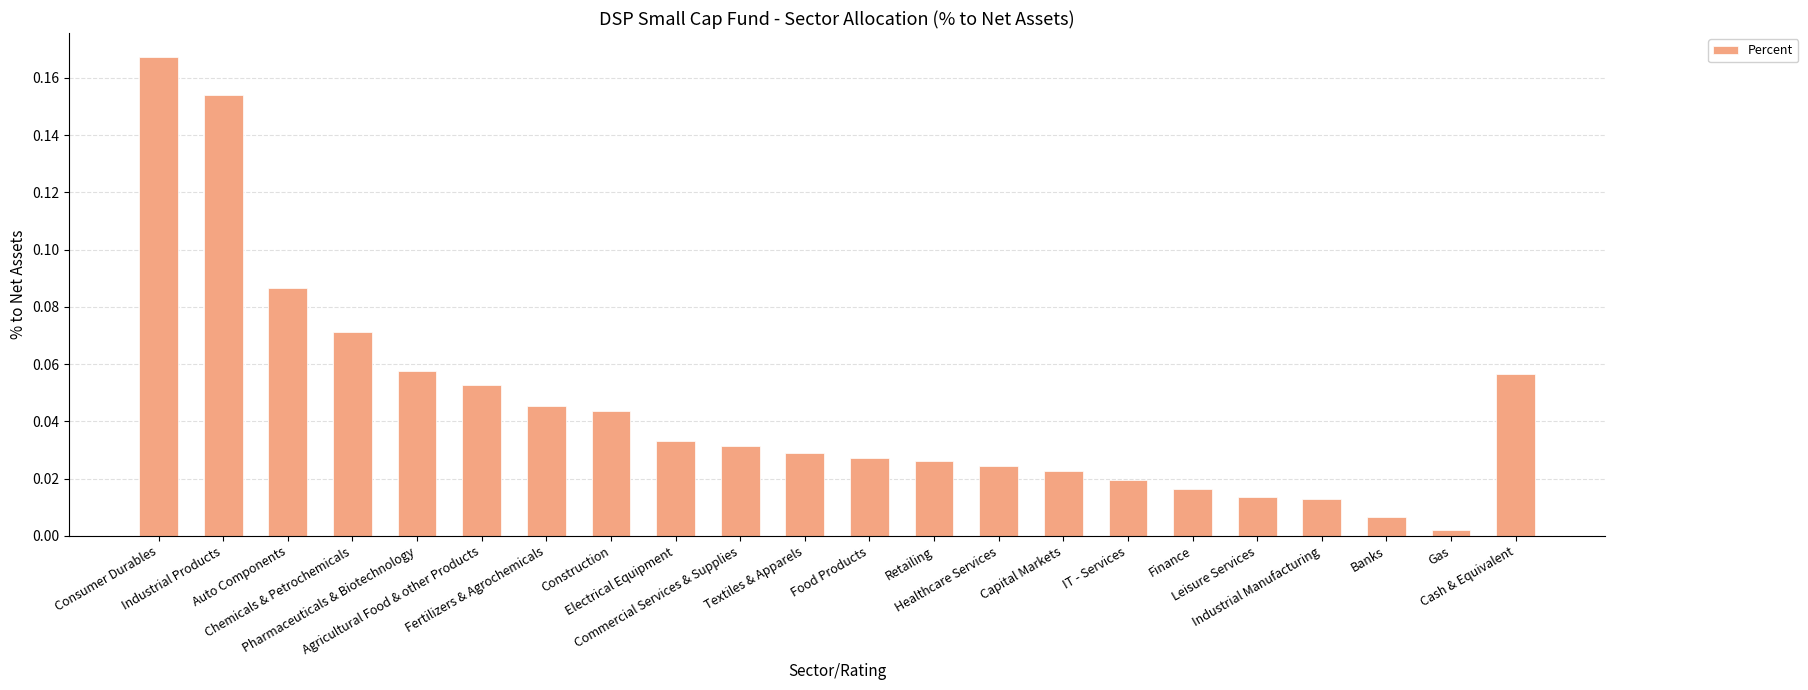

What is the sum of all values?

1.0